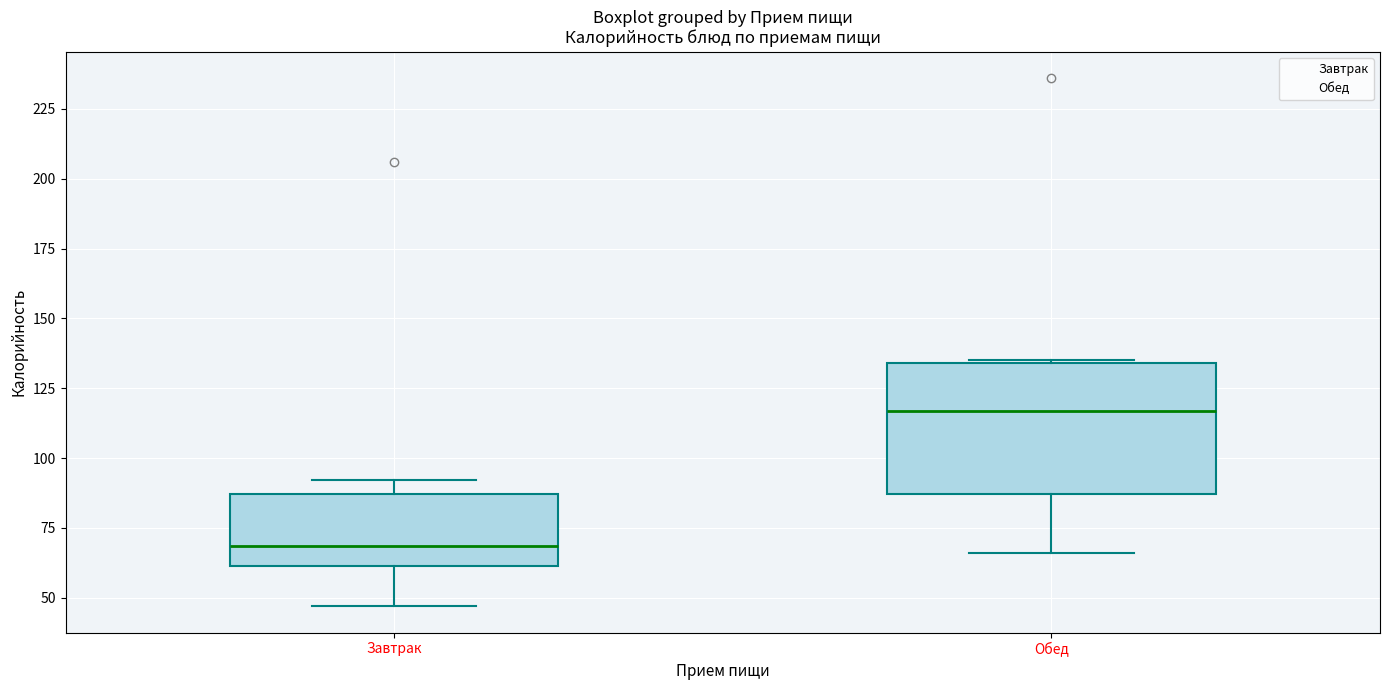

Reading left to right, read every box against the y-axis: the position of its median line, the range the box covers, and the ends of its whiskers. The values are not printed on the chart, so give them approximately, as read against the axis.

Завтрак: median 70, box 60 to 85, whiskers 45 to 90
Обед: median 115, box 85 to 135, whiskers 65 to 135